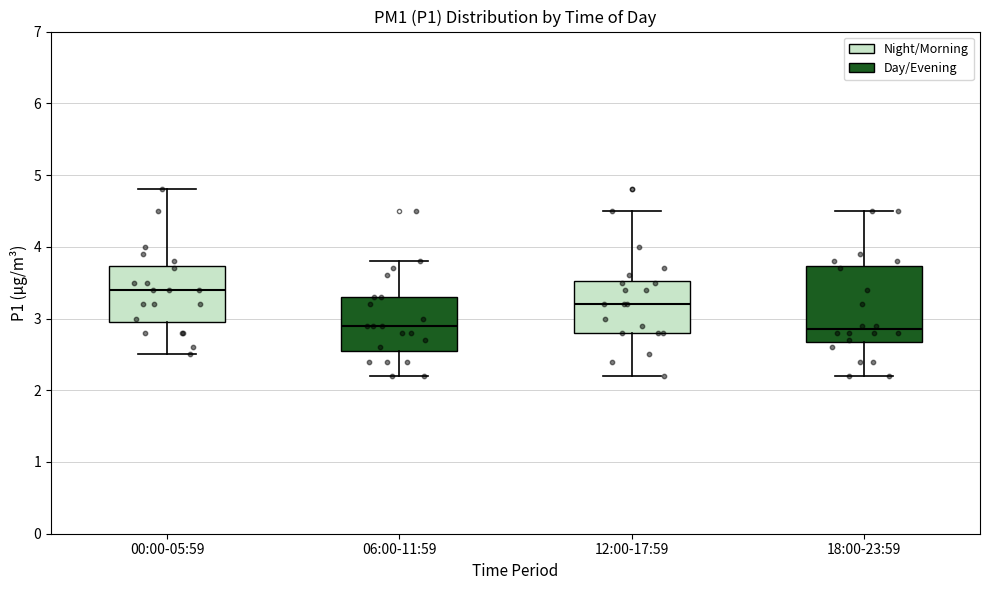

Which box's median line is the highest?

00:00-05:59